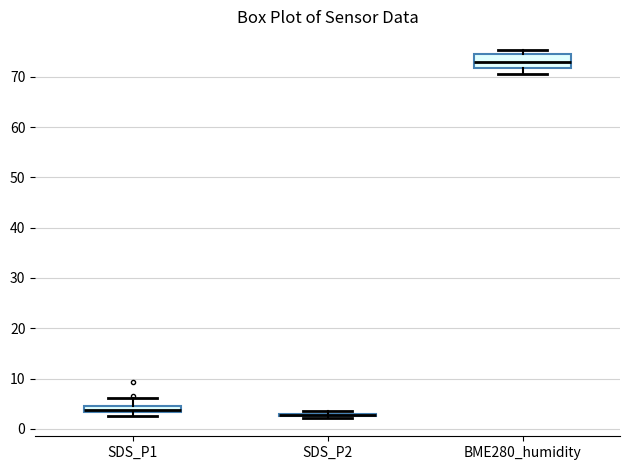

Where is the lower edge of the box for BME280_humidity on the y-axis? The values are not printed on the chart, so give them approximately, as read against the axis.

72